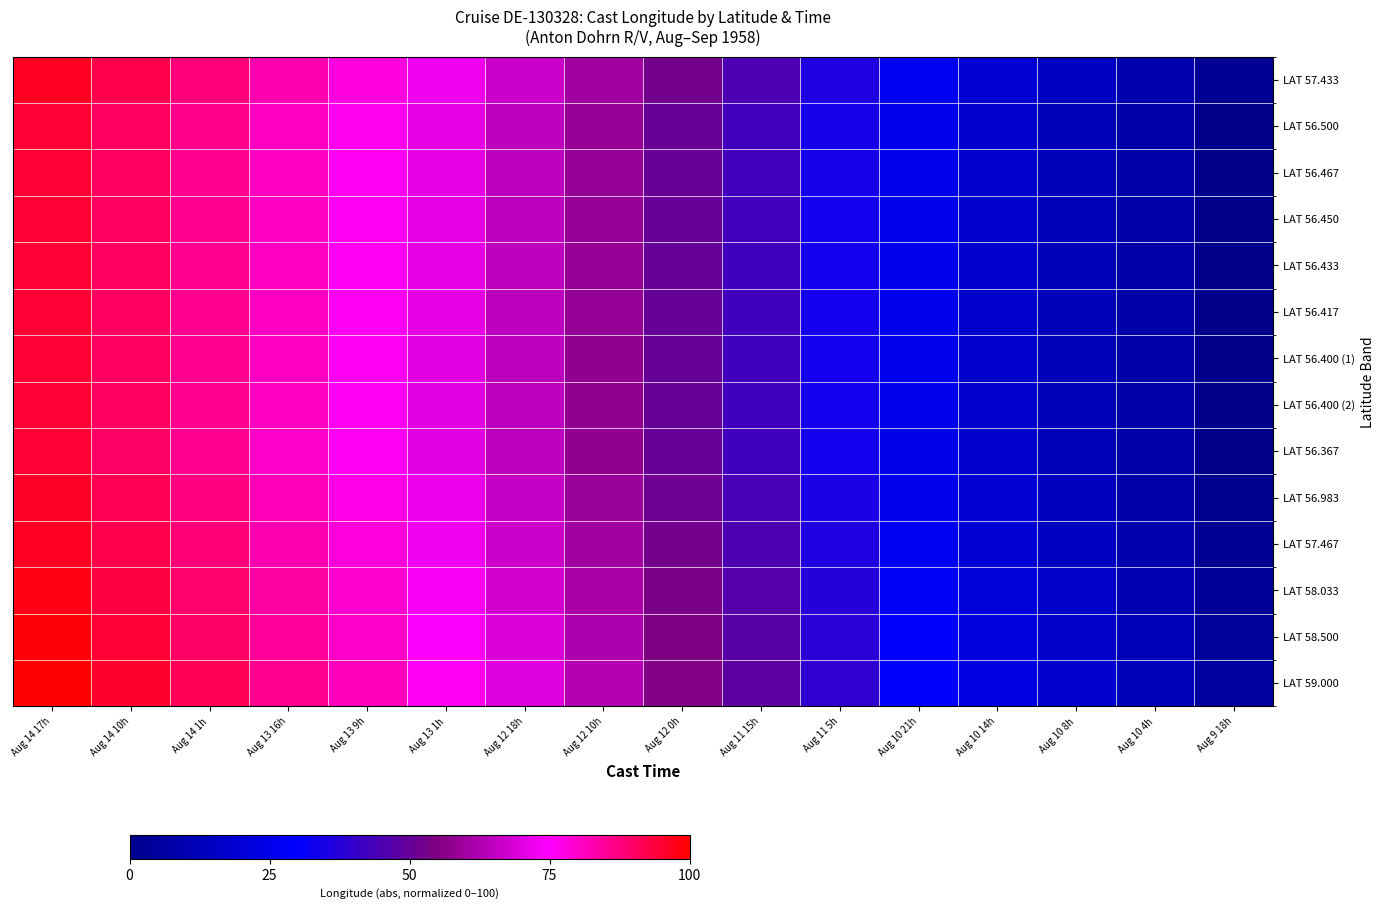

What is the spread (max minus min) of values at Aug 13 9h?

5.4